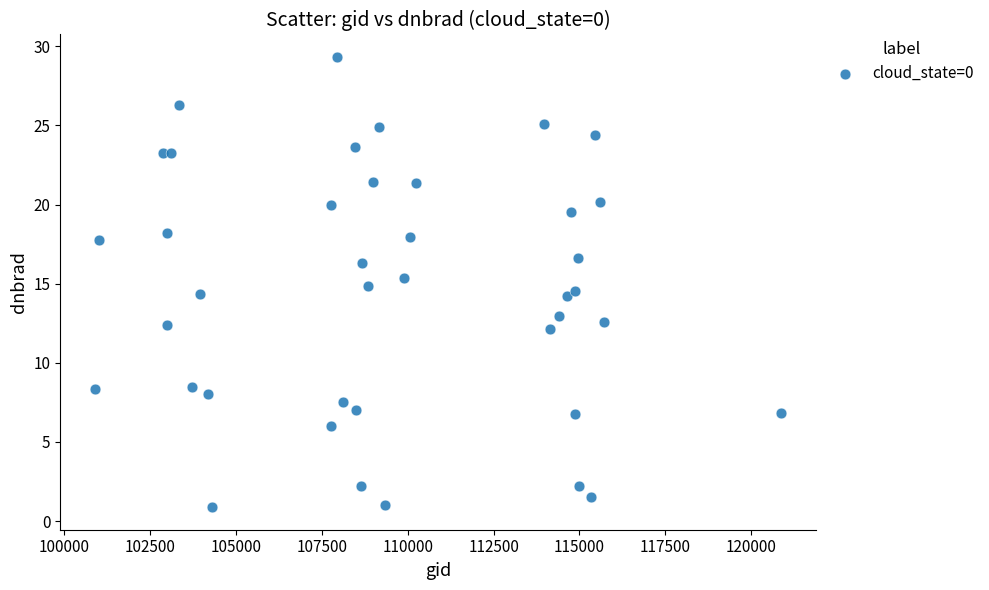

What is the range of X values (max minus min)?

20002.0